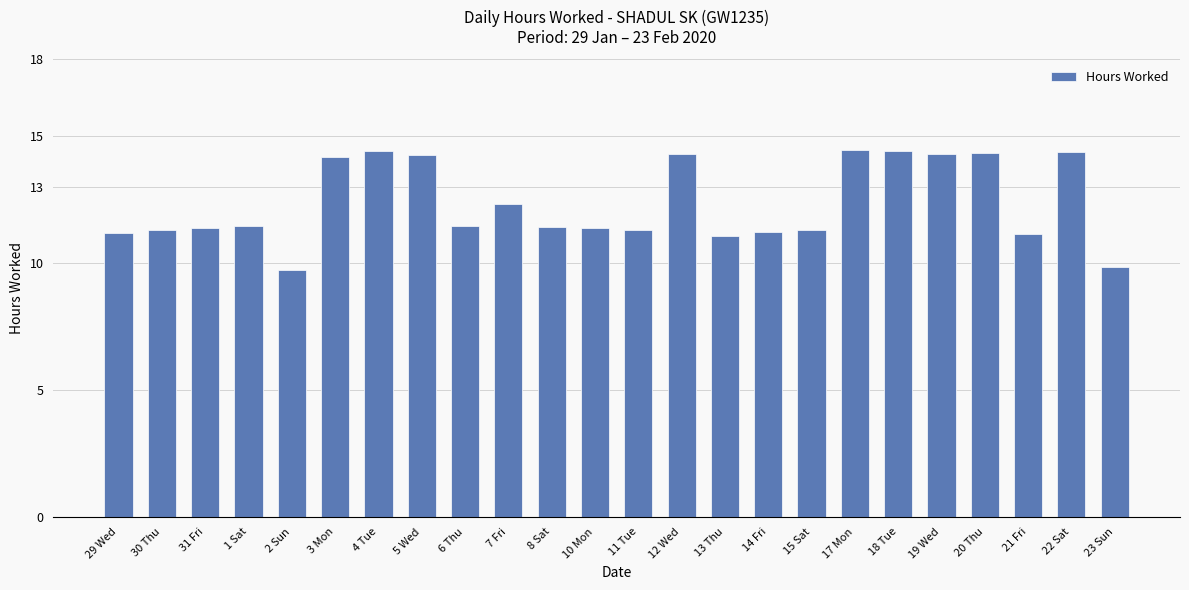

Where does the data first go above 11?

29 Wed